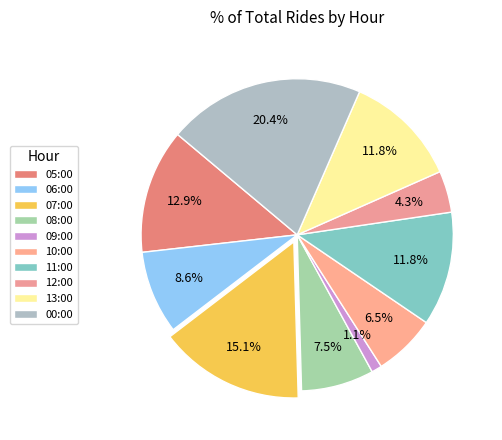

Is the sum of 12:00 and 06:00 greater than half?

No